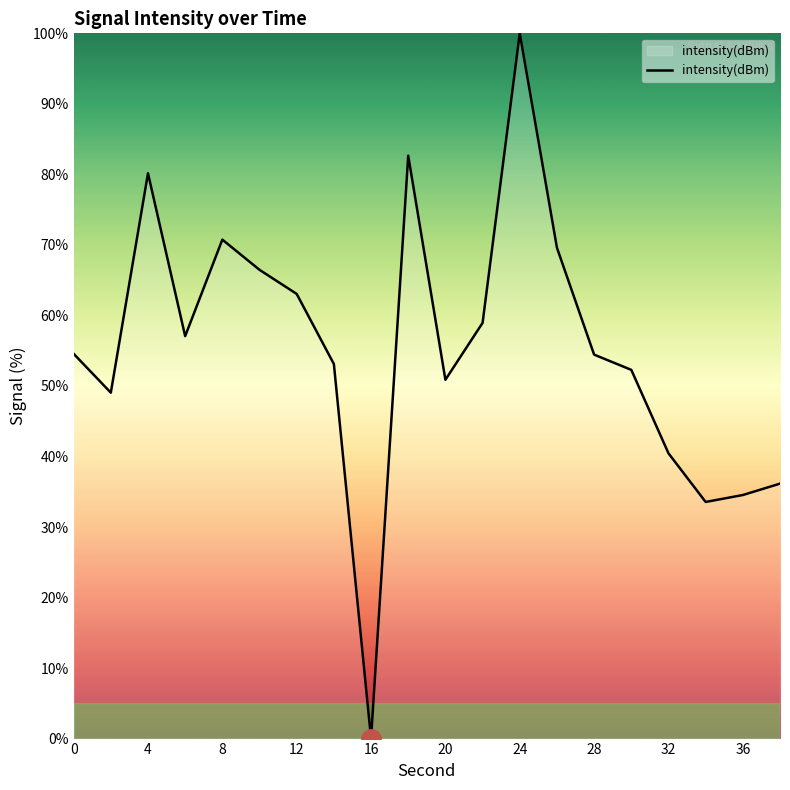

What is the difference between the maximum and minimum values?

100.0